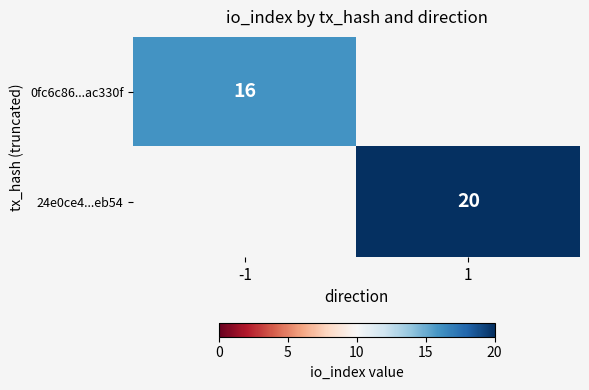

The value of 0fc6c86...ac330f at -1 is 5. True or false?

False